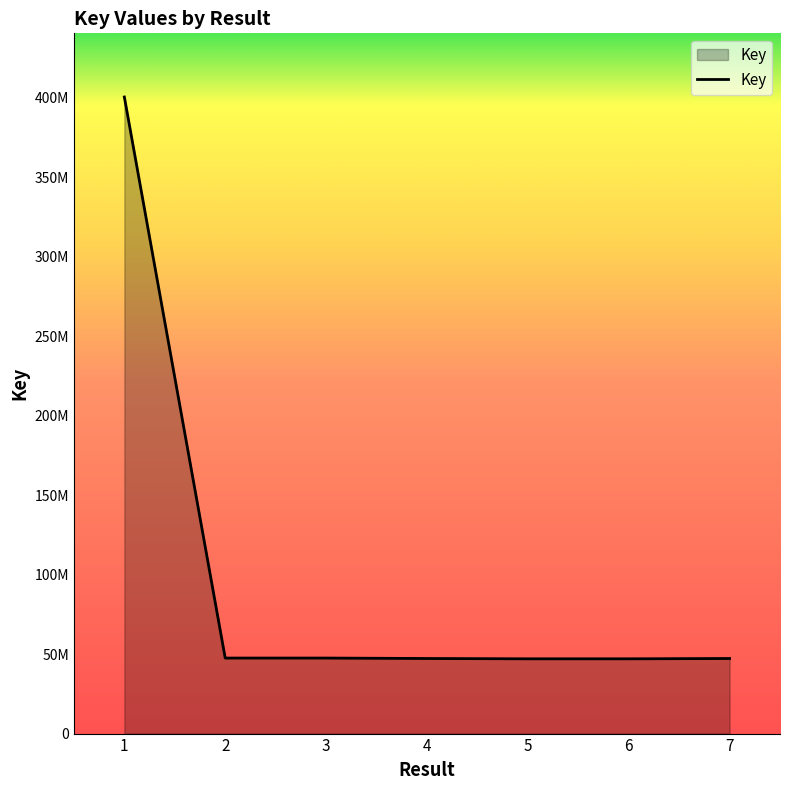

What is the difference between the maximum and minimum values?

353367993